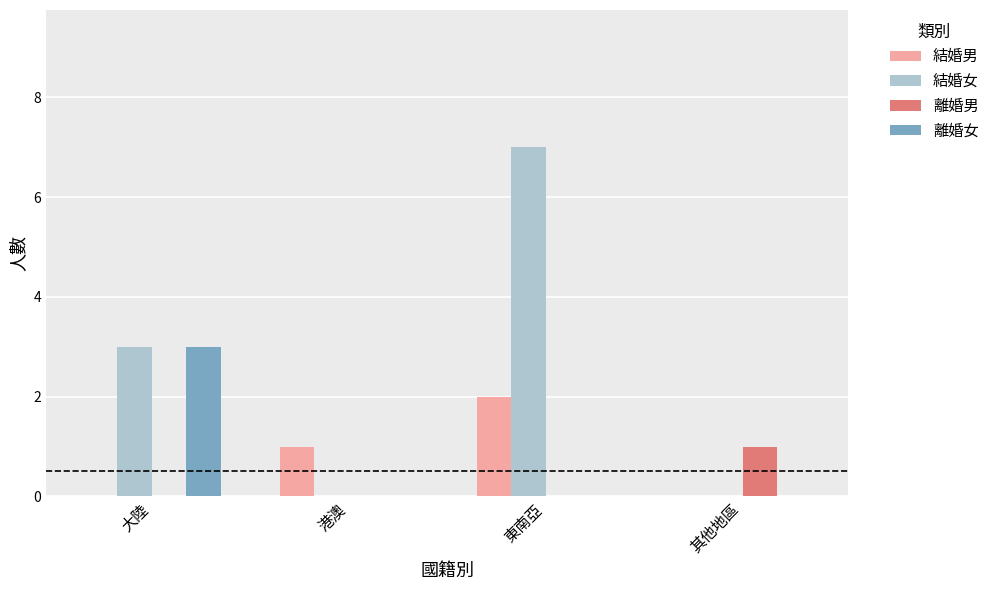

True or false: 離婚男 has a value of 0 at 大陸.

True